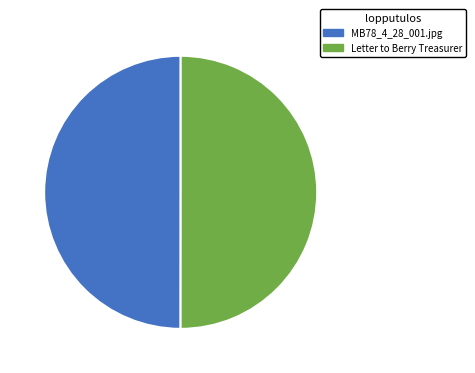

Is it true that MB78_4_28_001.jpg is 36% of the pie?

False